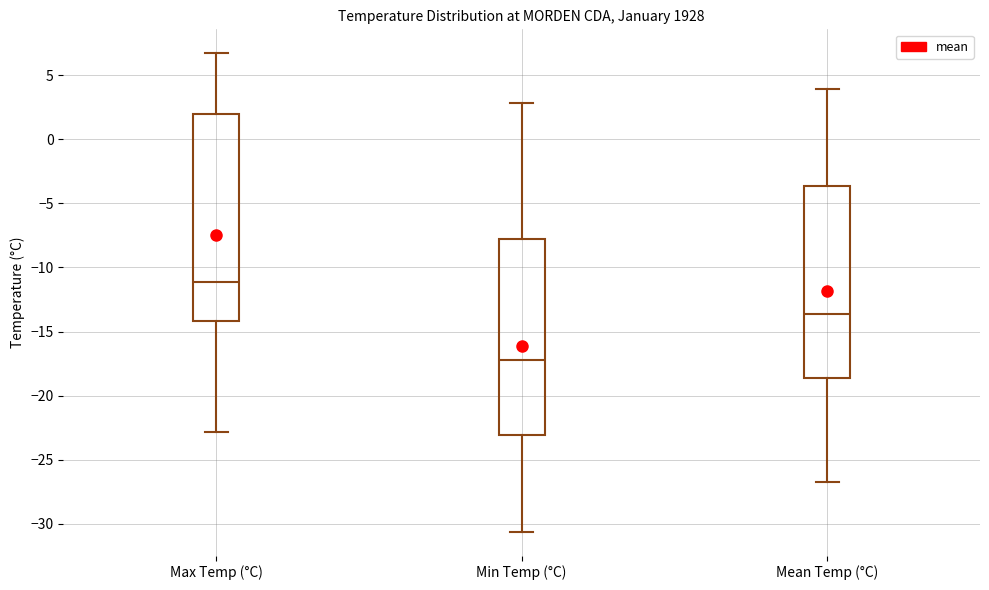

Which box has the highest median line?

Max Temp (°C)